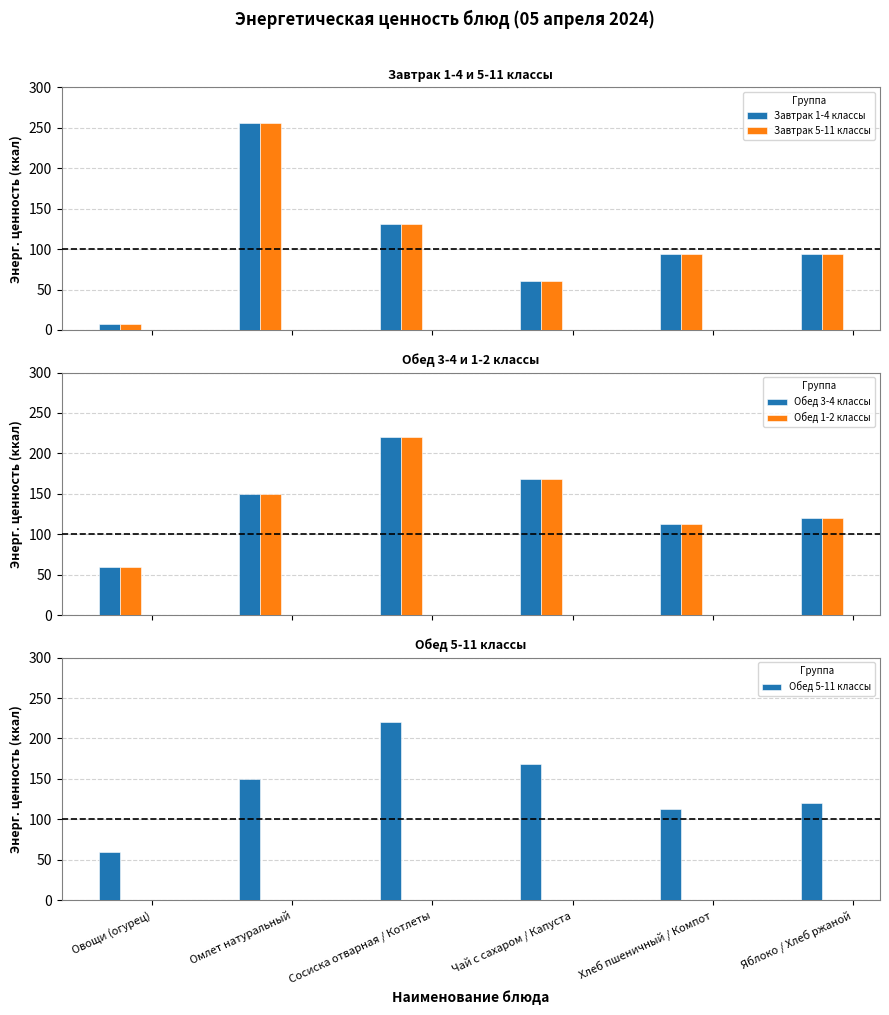

Which series has the widest spread of values?

Завтрак 1-4 классы